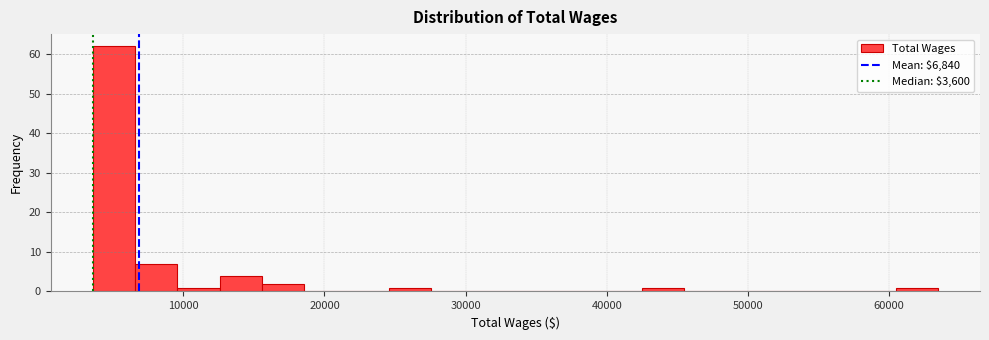

Around what value on the x-axis is the tallest bar? Give the approximate position of its centre, as read against the axis.

5000